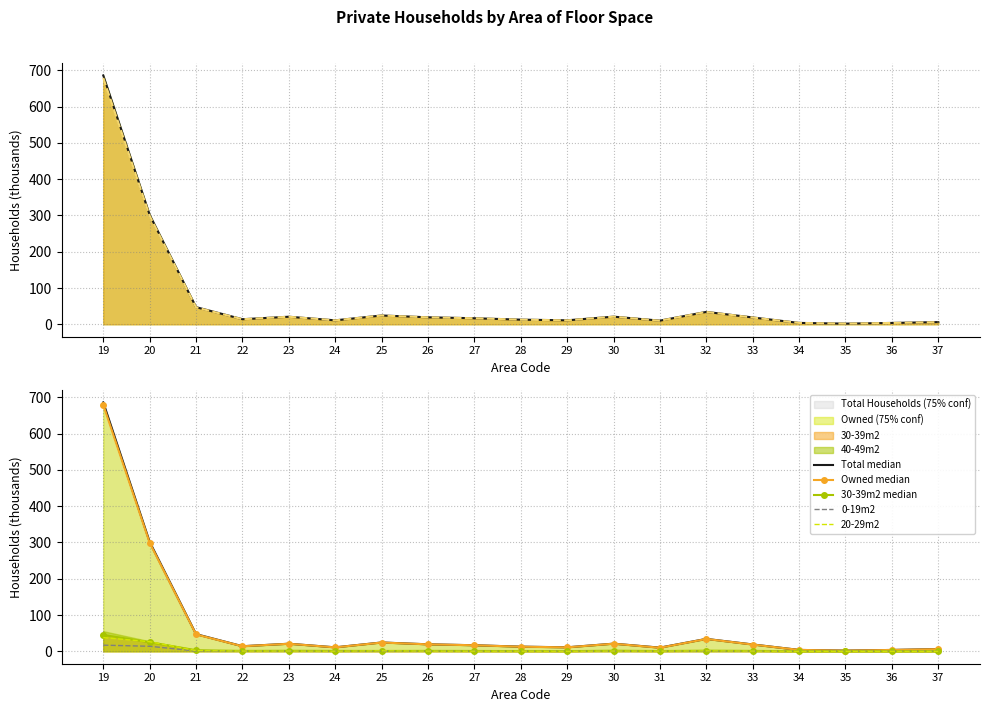

The value of Owned at 19 is 136.6. True or false?

False